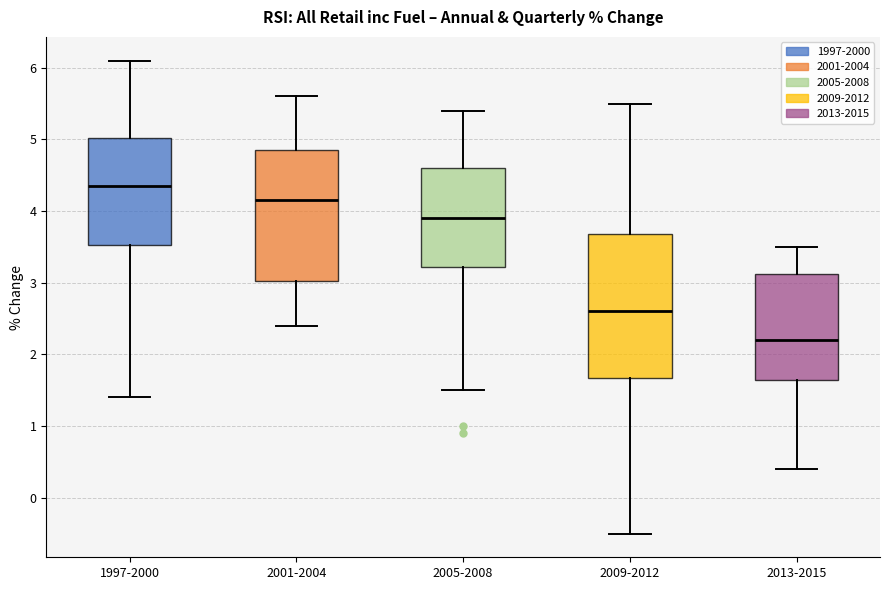

Reading left to right, read every box against the y-axis: the position of its median line, the range the box covers, and the ends of its whiskers. The values are not printed on the chart, so give them approximately, as read against the axis.

1997-2000: median 4.4, box 3.5 to 5.0, whiskers 1.4 to 6.1
2001-2004: median 4.2, box 3.0 to 4.9, whiskers 2.4 to 5.6
2005-2008: median 3.9, box 3.2 to 4.6, whiskers 1.5 to 5.4
2009-2012: median 2.6, box 1.7 to 3.7, whiskers -0.5 to 5.5
2013-2015: median 2.2, box 1.7 to 3.1, whiskers 0.4 to 3.5